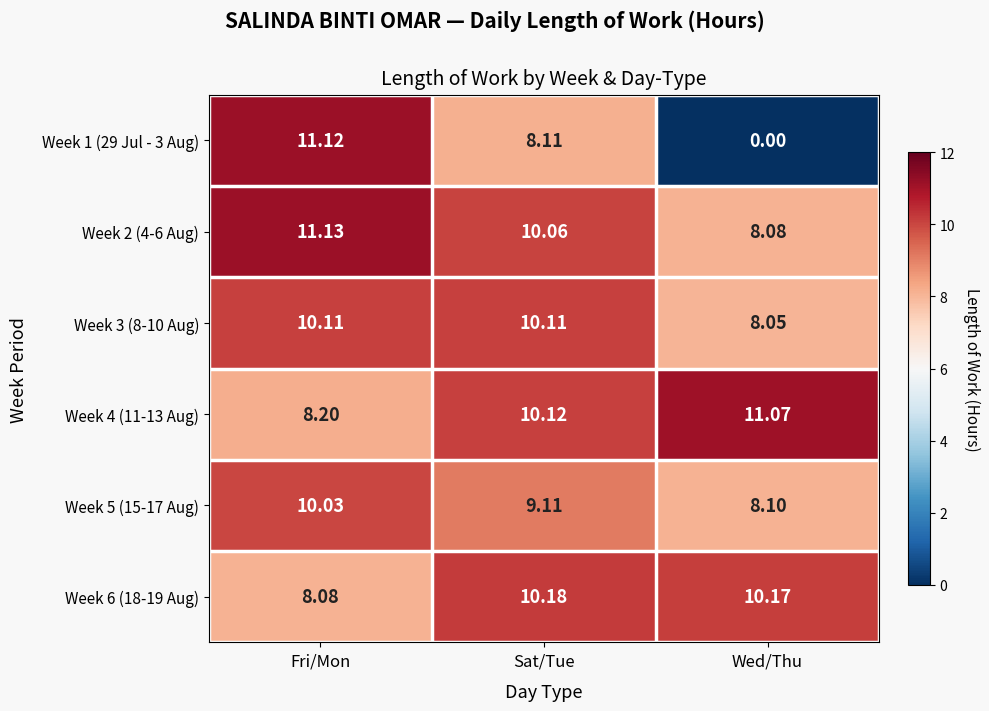

List the labels in order of Week 2 (4-6 Aug) value, largest first.

Fri/Mon, Sat/Tue, Wed/Thu